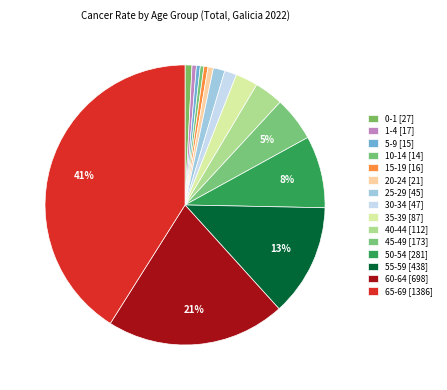

Count the number of slices in the pie.

15